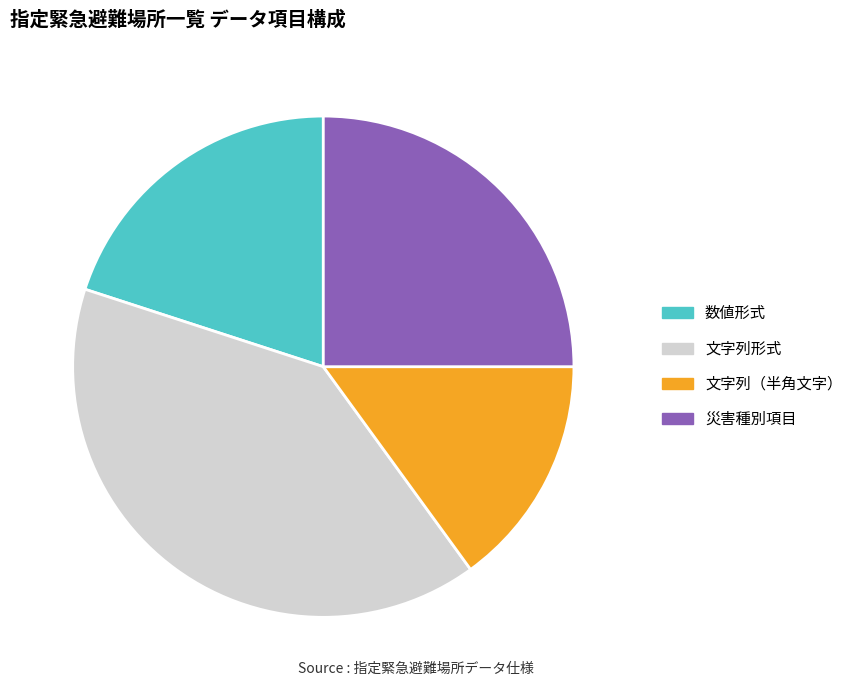

Is there a majority slice in this chart?

No